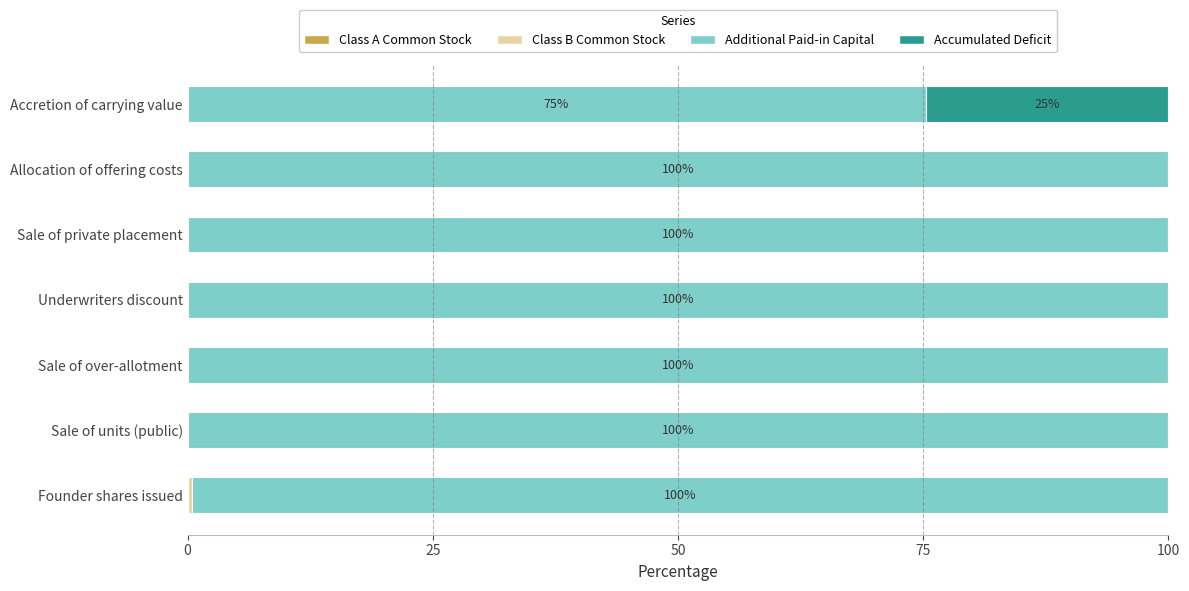

At how many categories does at least one series exceed 49?

7